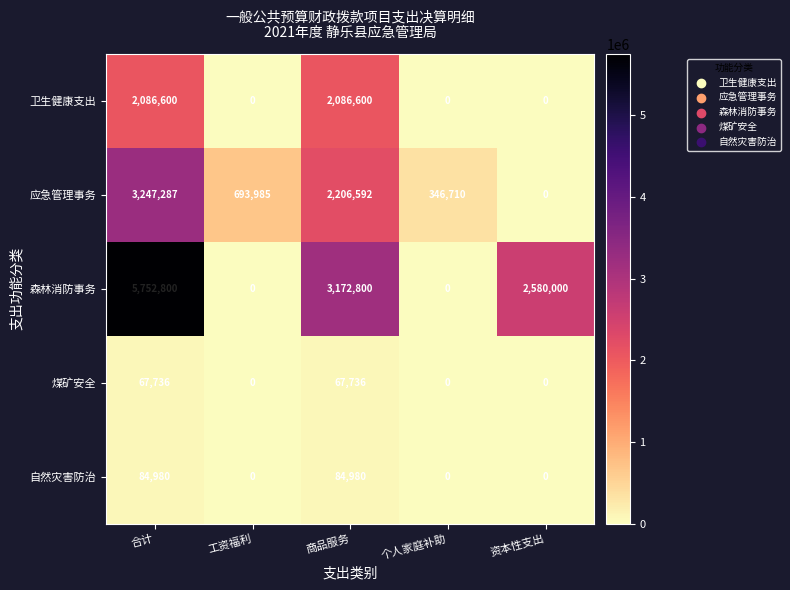

The 森林消防事务 series shows 5752800 at 合计. True or false?

True